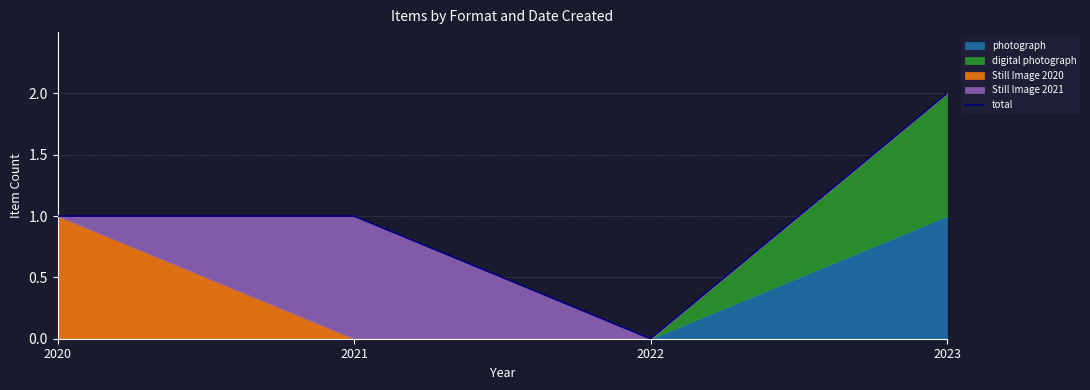

Count the number of values greater than 1.

1